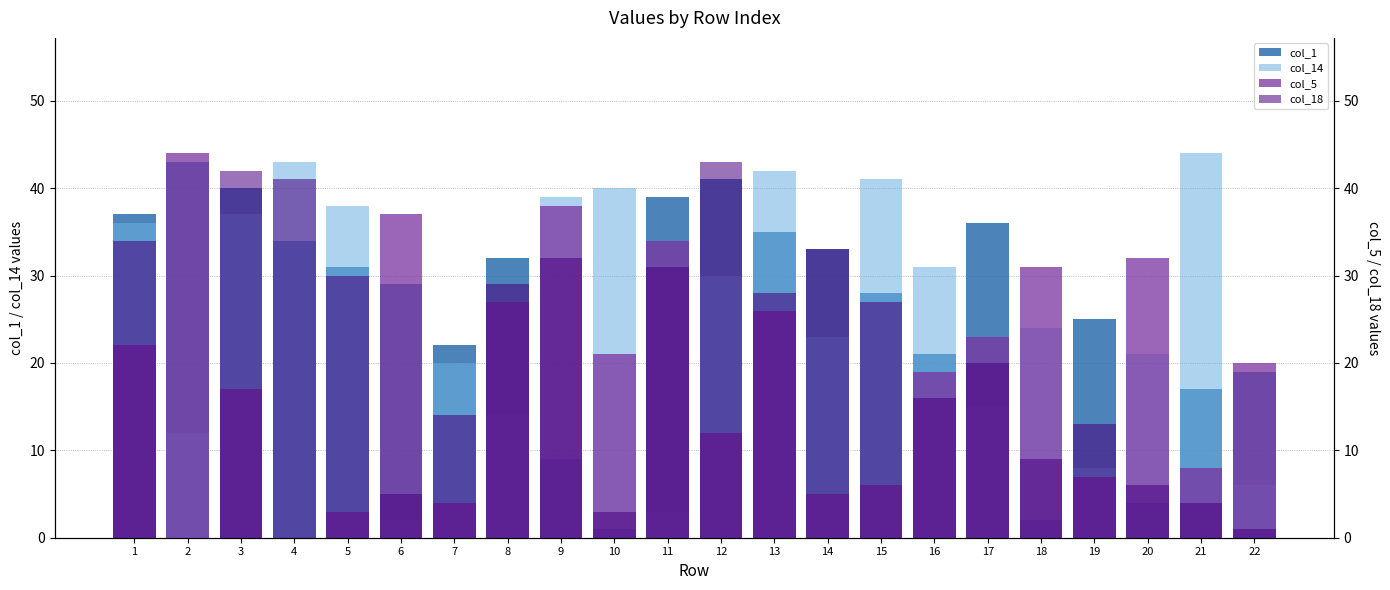

How many distinct data groups are displayed?

4